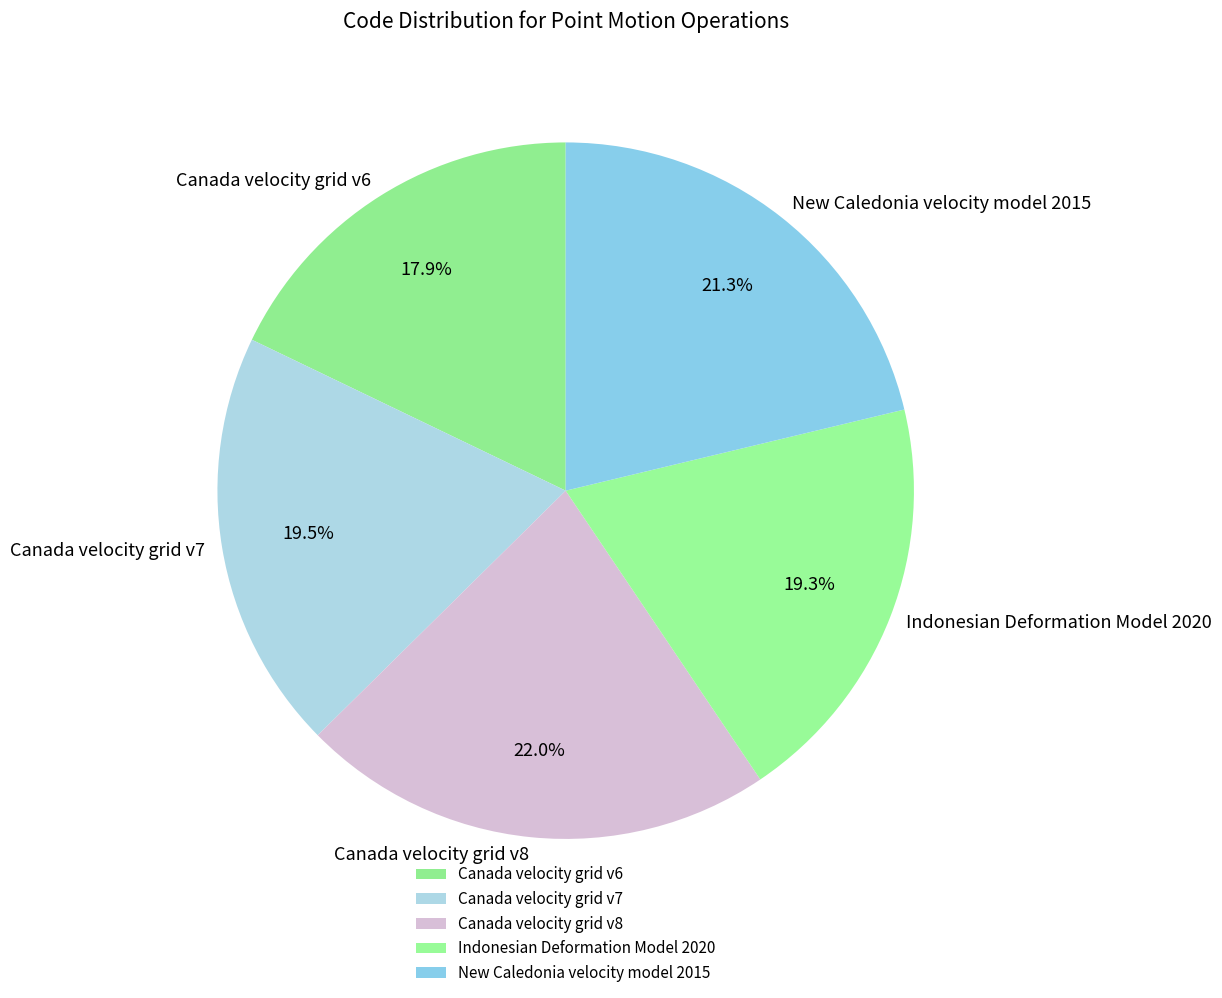

To the nearest percent, what is the difference between the largest and smallest slice percentages?

4%